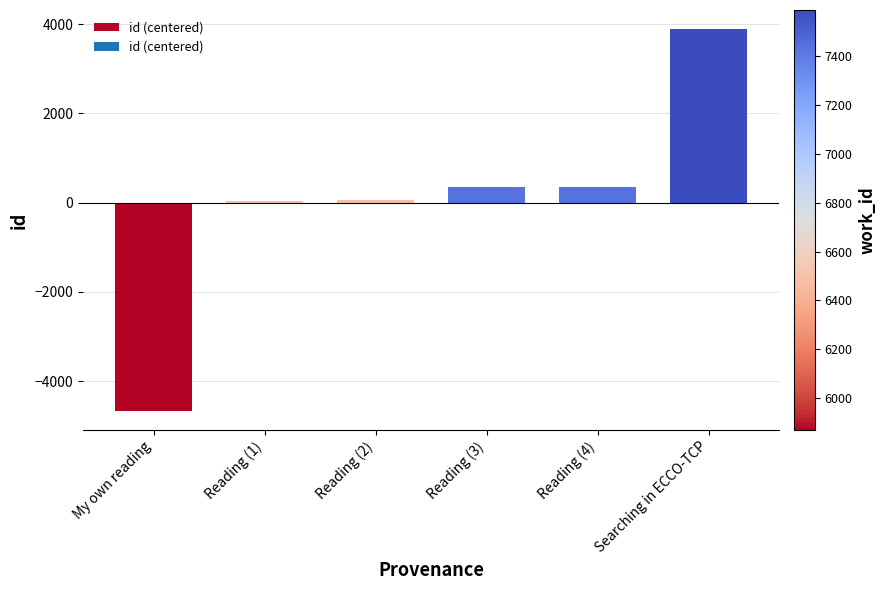

Is it true that the value at Reading (1) is 29.5?

True